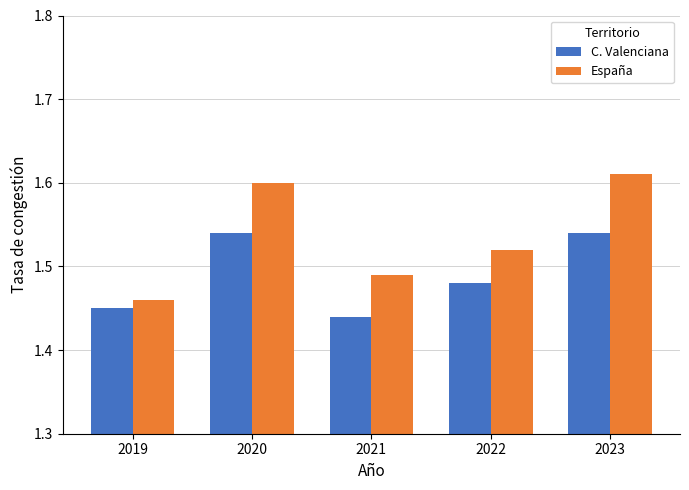

Which series has the largest range (max minus min)?

España